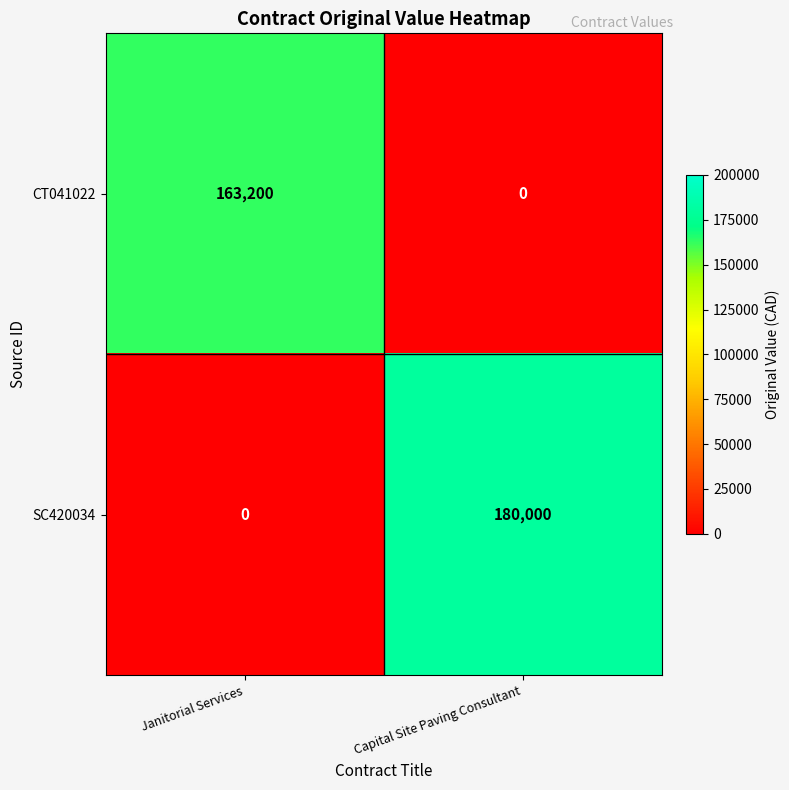

How many data points does each series have?

2